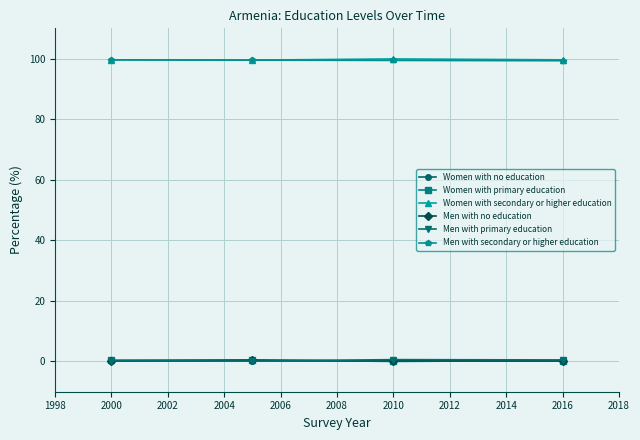

True or false: Men with secondary or higher education and Men with no education cross at least once.

False